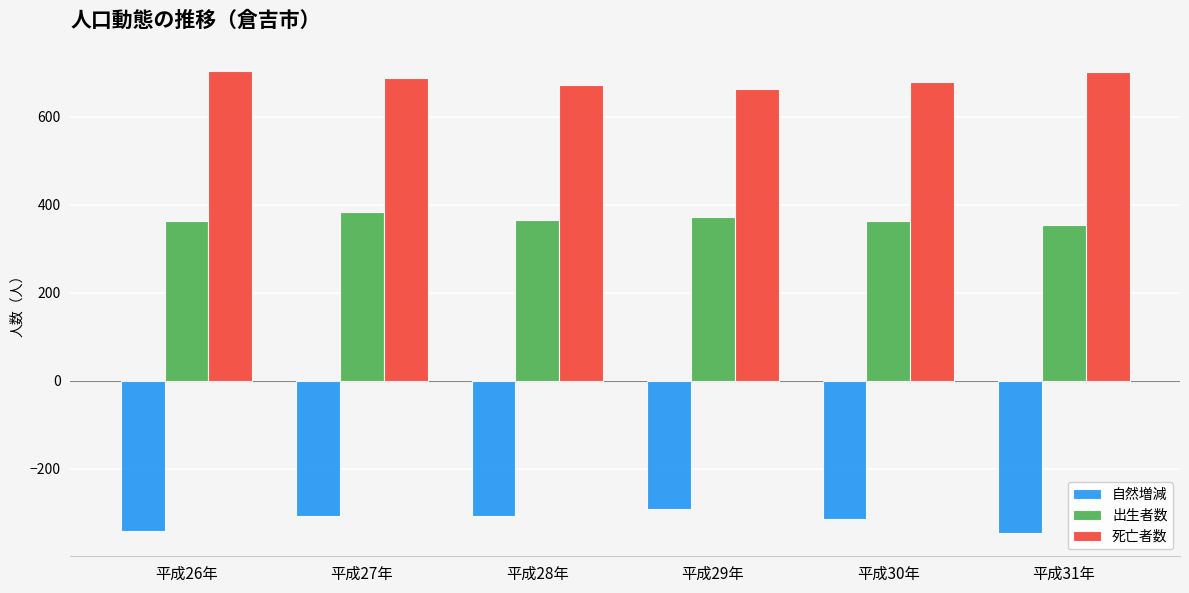

What is the total value across all series at 平成28年?

732